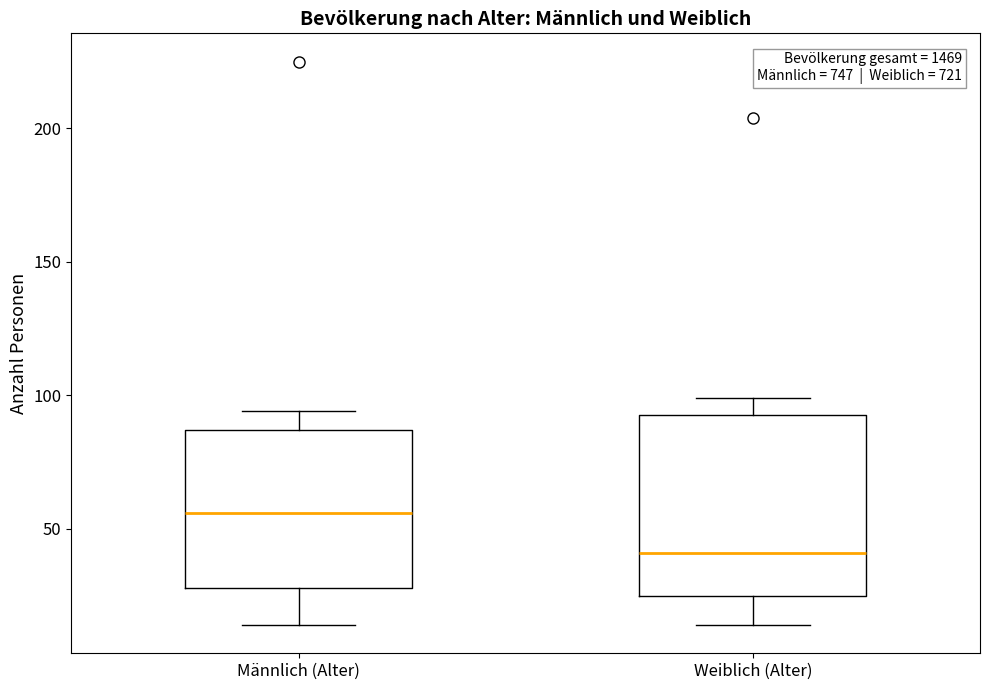

Where does the lower whisker of the box for Weiblich (Alter) end on the y-axis? The values are not printed on the chart, so give them approximately, as read against the axis.

15